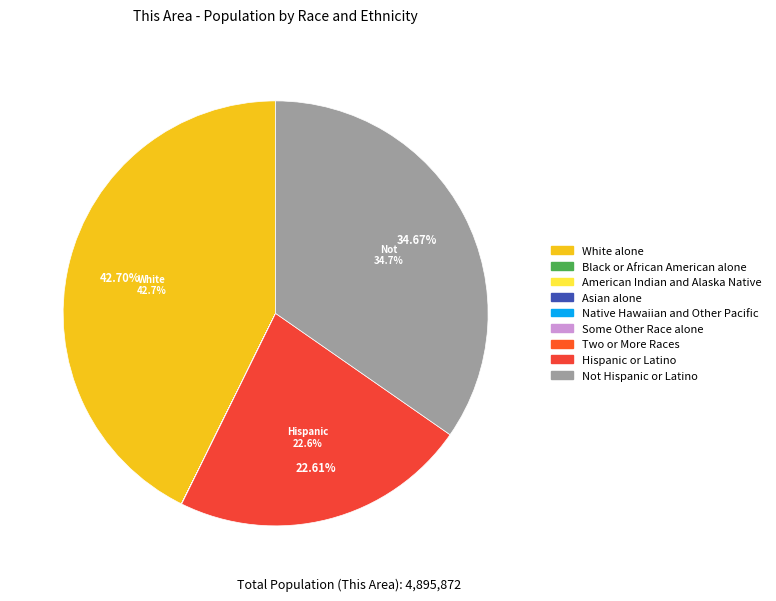

To the nearest percent, what is the average slice percentage?

11%